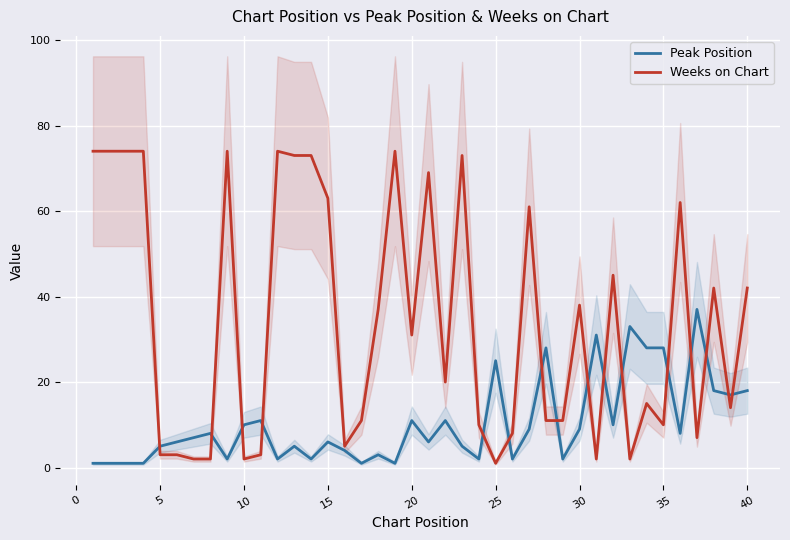

What is the highest value of the Weeks on Chart series?

74